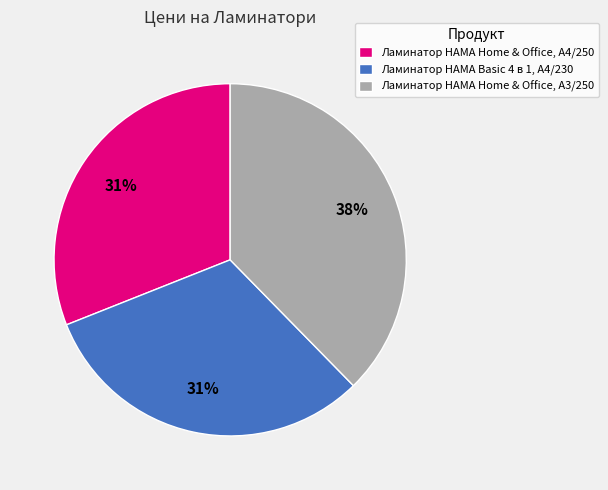

Is Ламинатор HAMA Home & Office, A4/250 the majority of the pie?

No